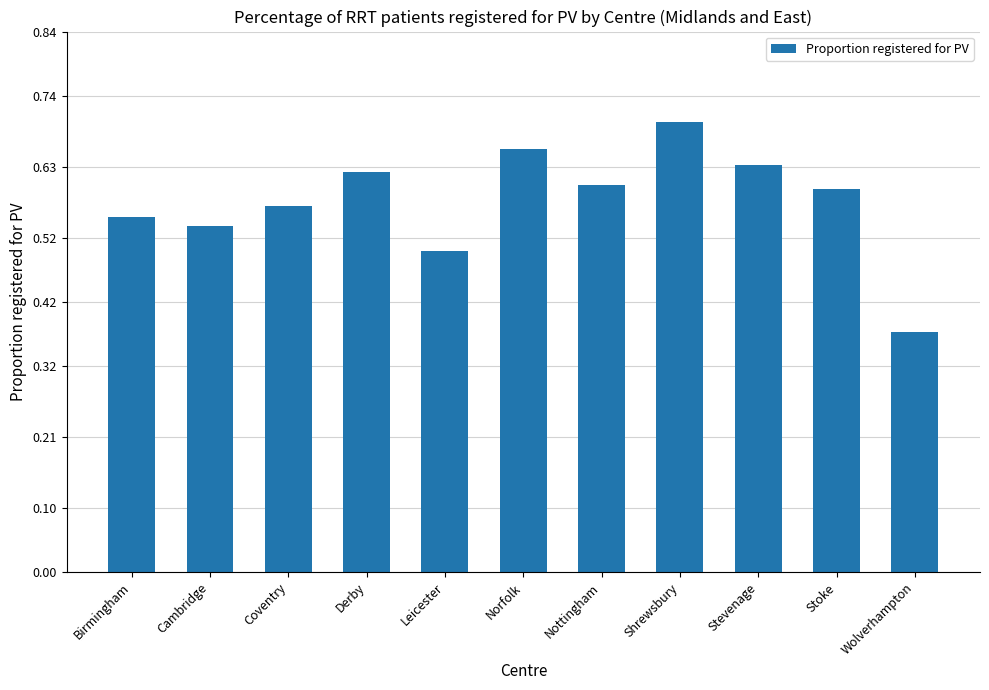

What is the change in value from Birmingham to Stevenage?

+0.1